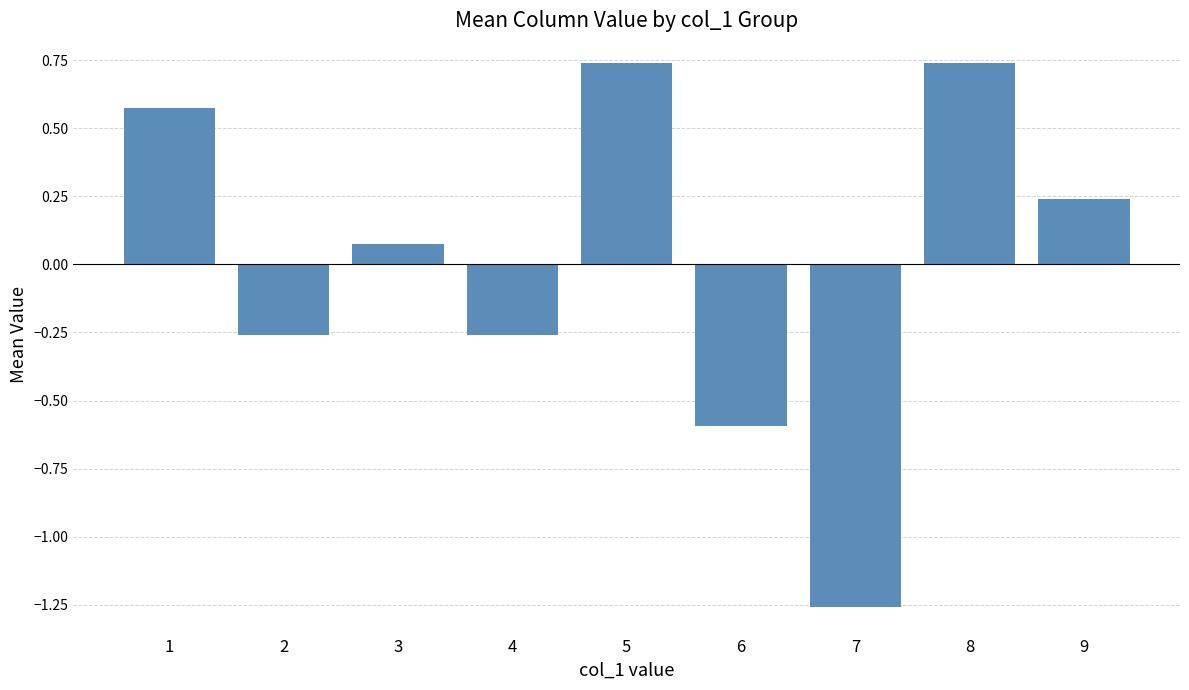

Between 2 and 3, which is larger?

3